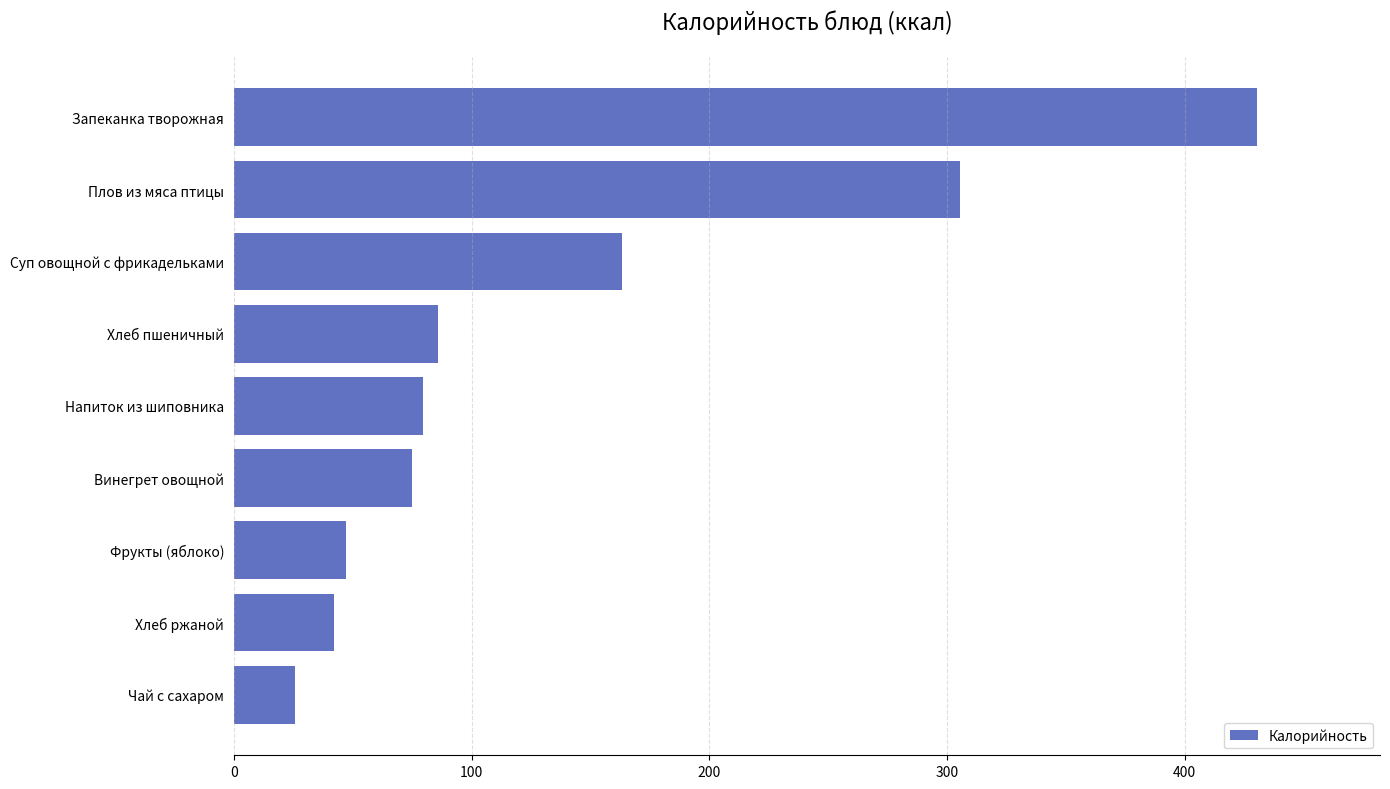

What is the difference between the maximum and second lowest values?

388.5